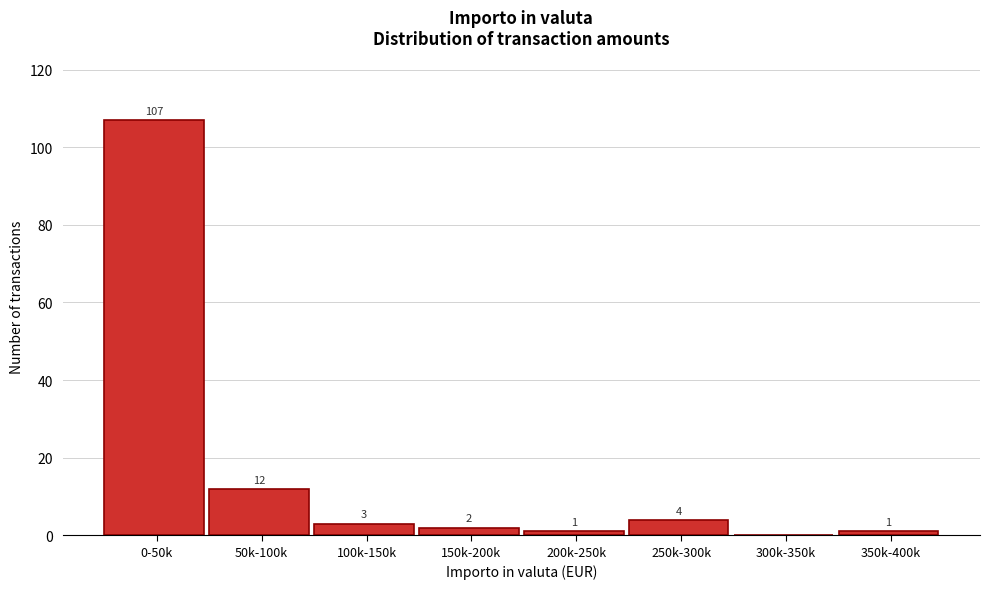

Reading left to right, what are all the values shown in this chart?

0-50k=107	50k-100k=12	100k-150k=3	150k-200k=2	200k-250k=1	250k-300k=4	300k-350k=0	350k-400k=1